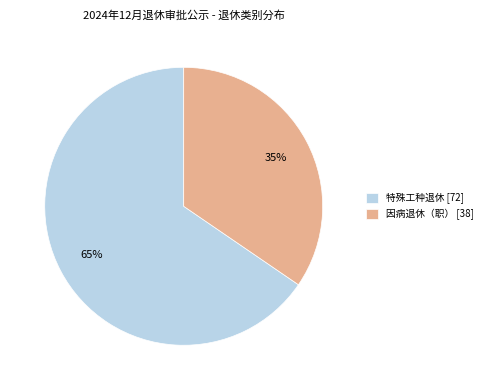

Which category has the smallest portion of the pie?

因病退休（职）